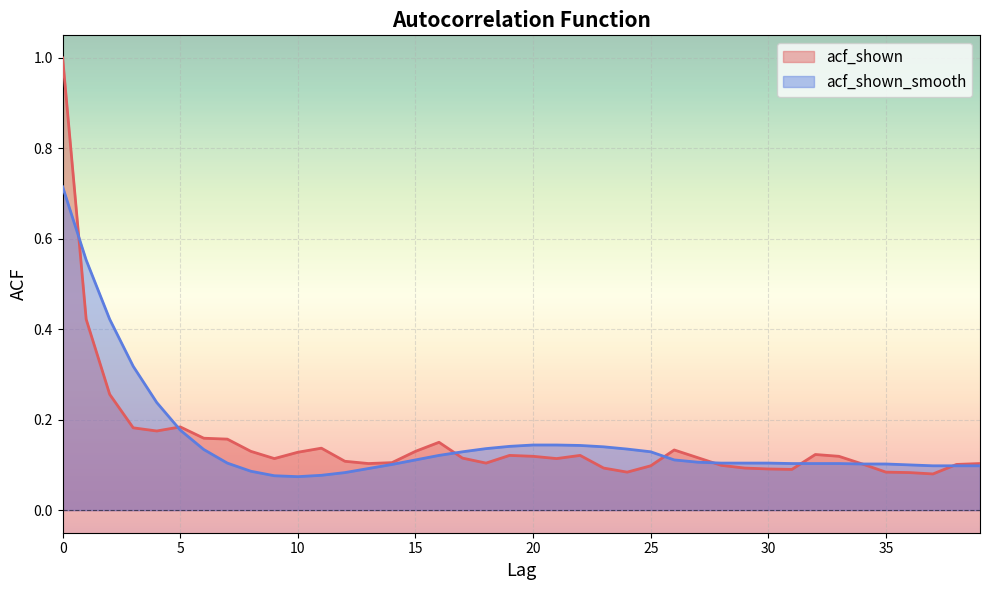

Between 10 and 20, which series saw the biggest shift?

acf_shown_smooth